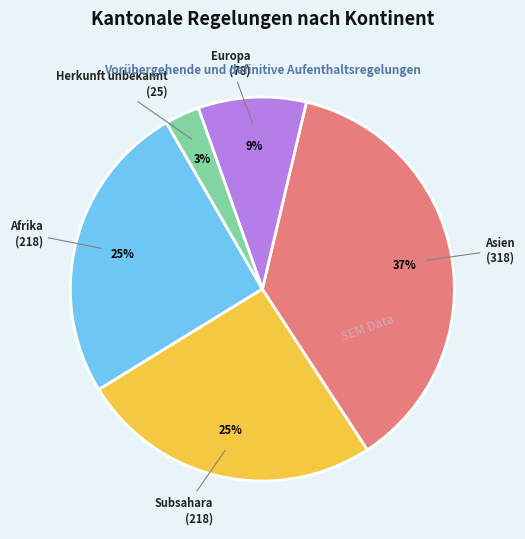

To the nearest percent, what is the average slice percentage?

20%